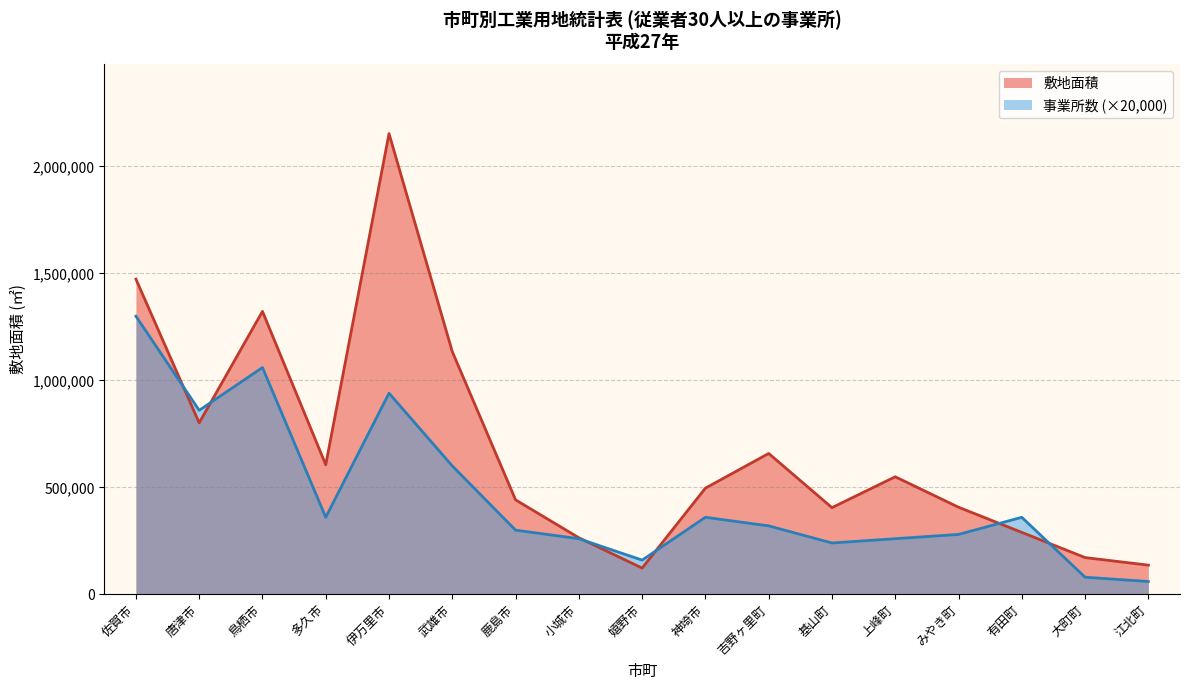

True or false: 事業所数 has more than 0 interior local peaks.

True